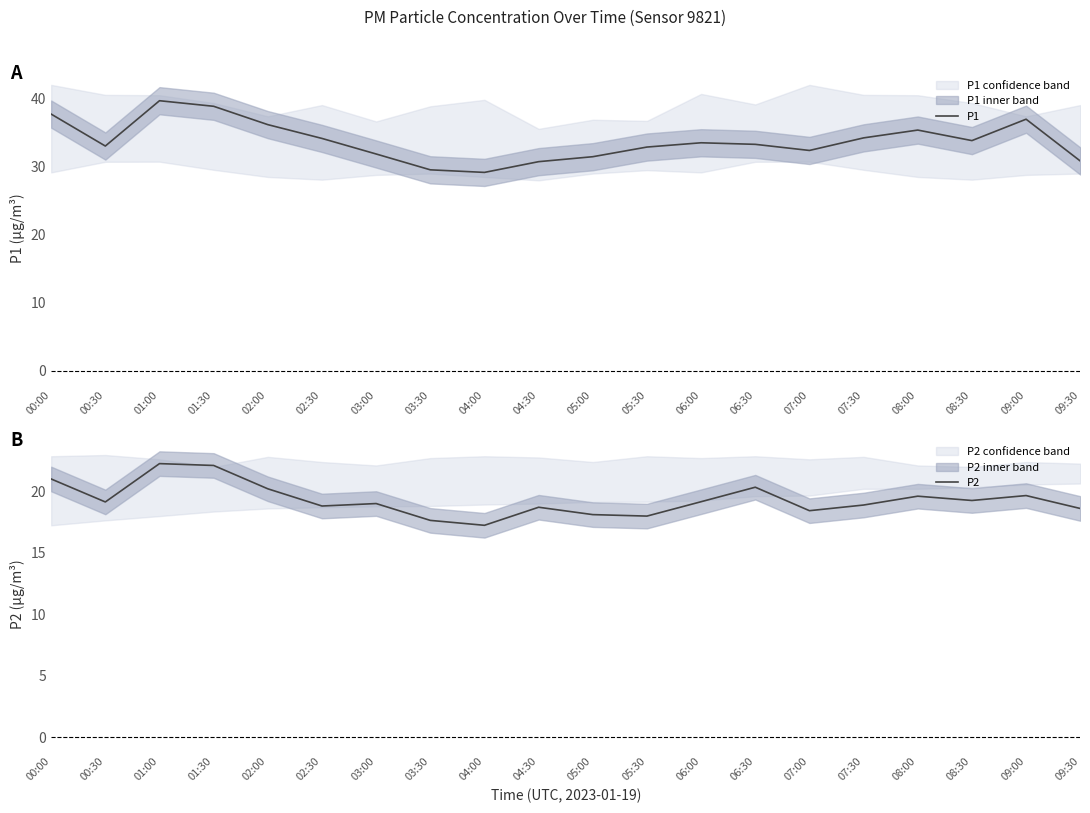

Is the value of P2 at 06:00 greater than the value of P1 at 04:00?

No